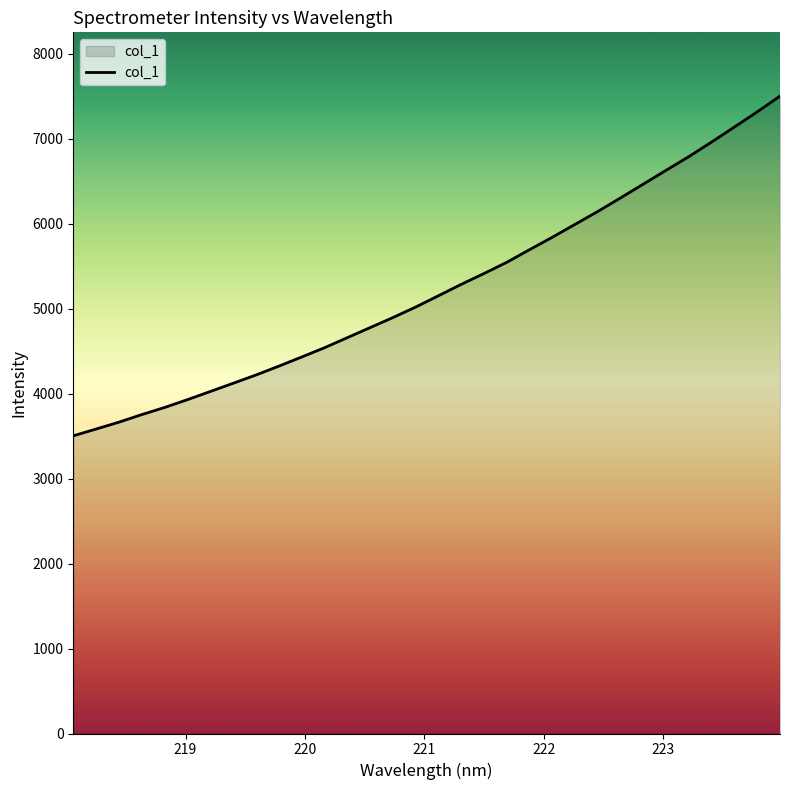

What is the smallest value displayed?

3503.3